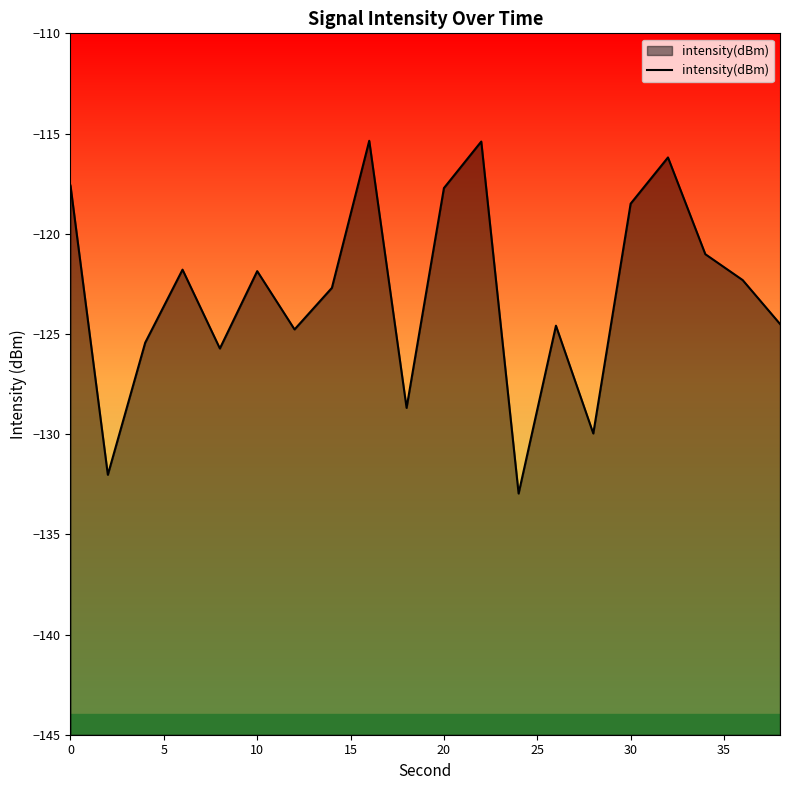

What is the difference between the maximum and minimum values?

17.6